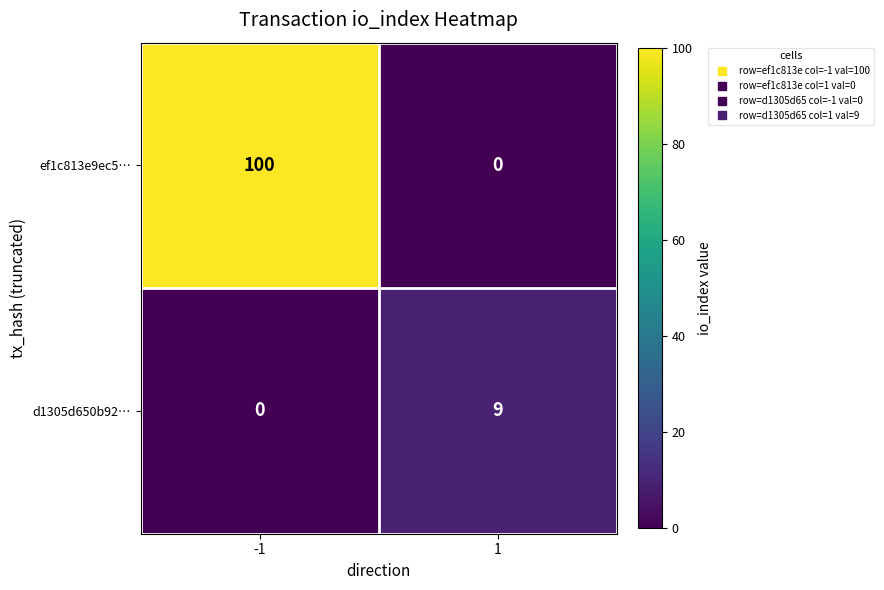

True or false: ef1c813e9ec5… has a value of 168 at -1.

False